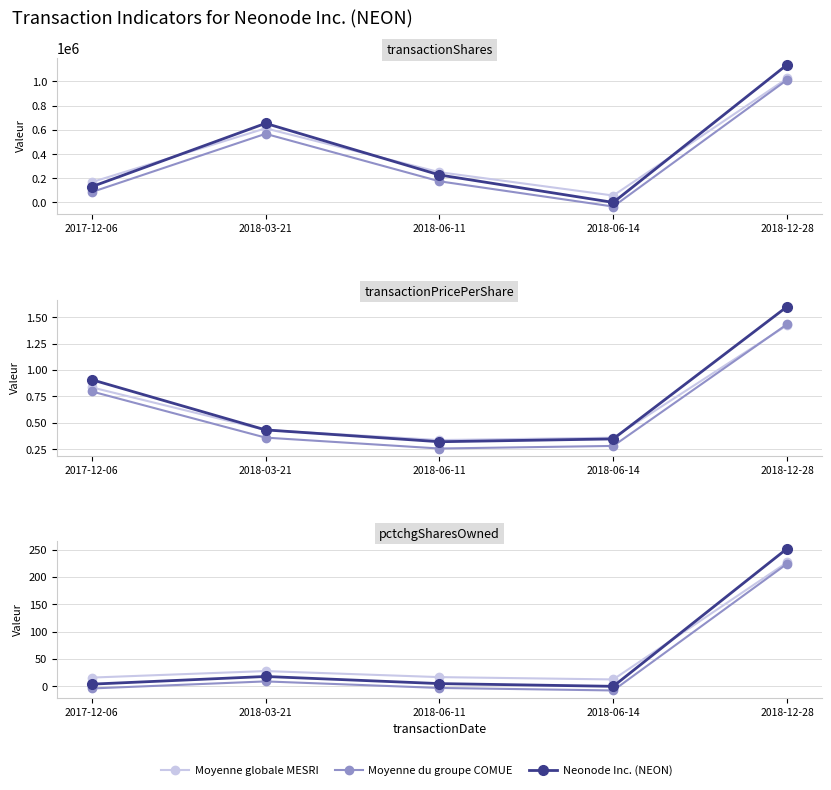

True or false: Moyenne du groupe COMUE and Moyenne globale MESRI cross at least once.

False